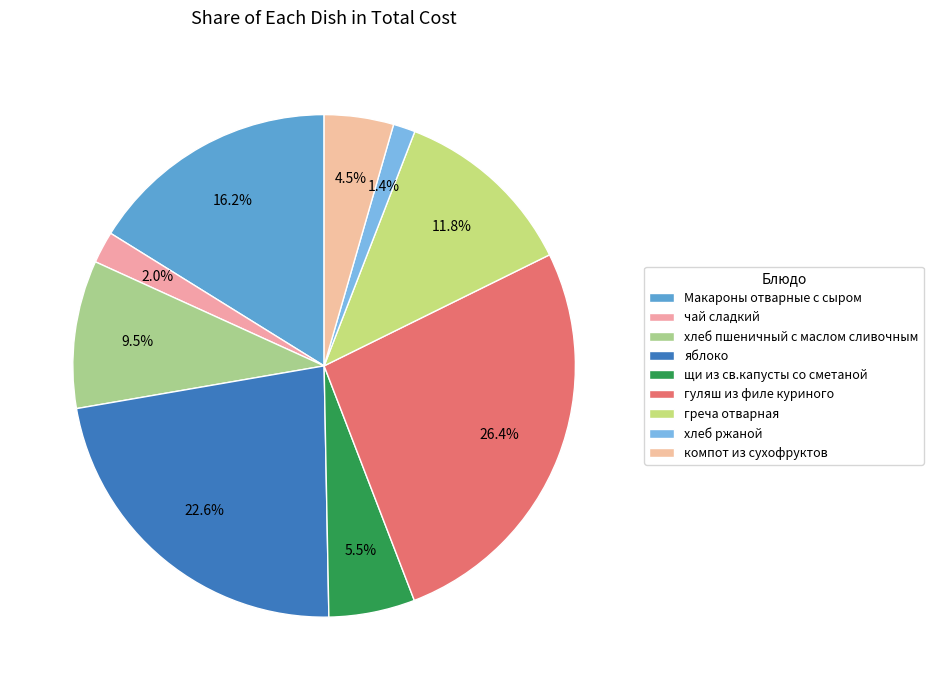

Rank the categories by value from lowest to highest.

хлеб ржаной, чай сладкий, компот из сухофруктов, щи из св.капусты со сметаной, хлеб пшеничный с маслом сливочным, греча отварная, Макароны отварные с сыром, яблоко, гуляш из филе куриного